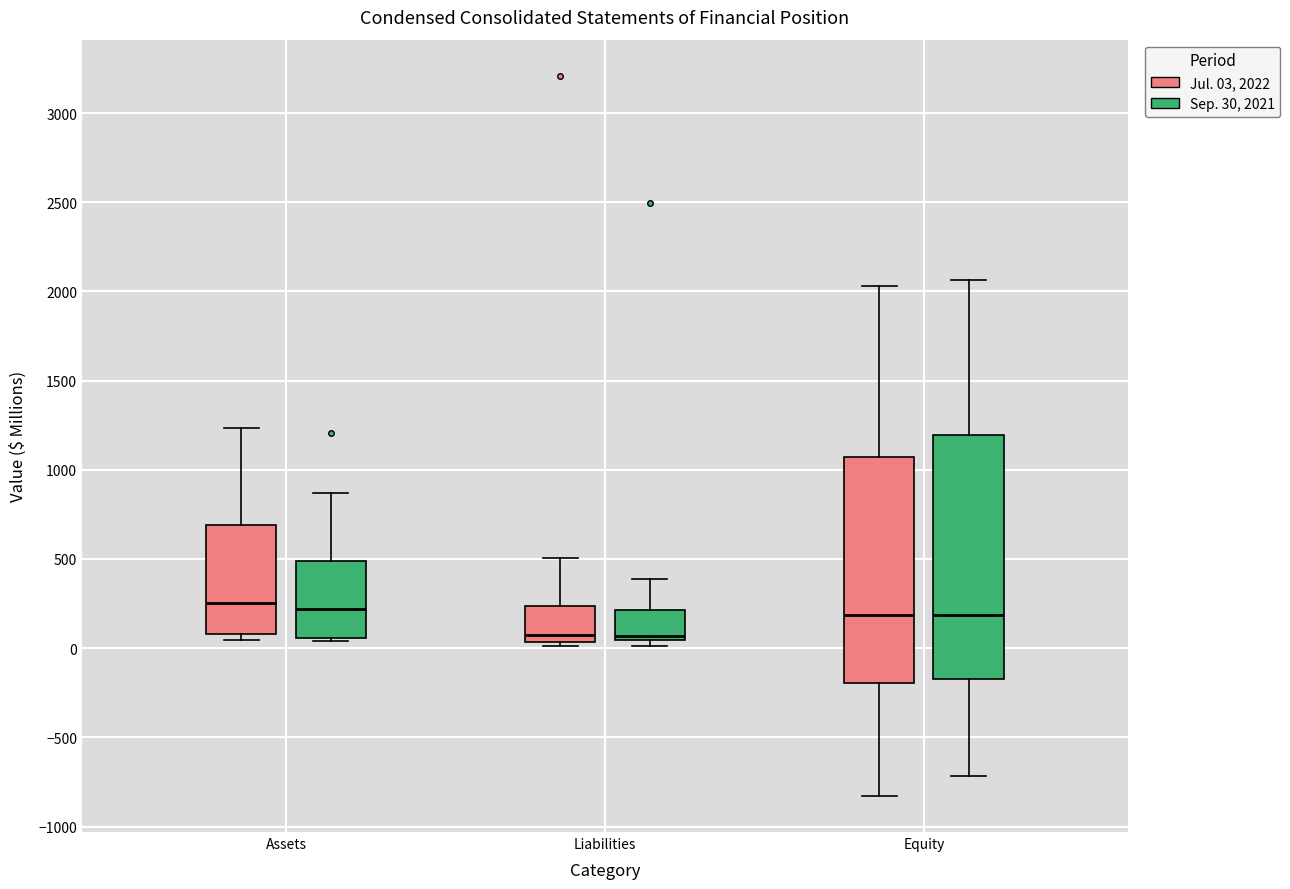

Comparing the boxes themselves (not the whiskers), which one is the tallest?

Equity (Sep. 30, 2021)